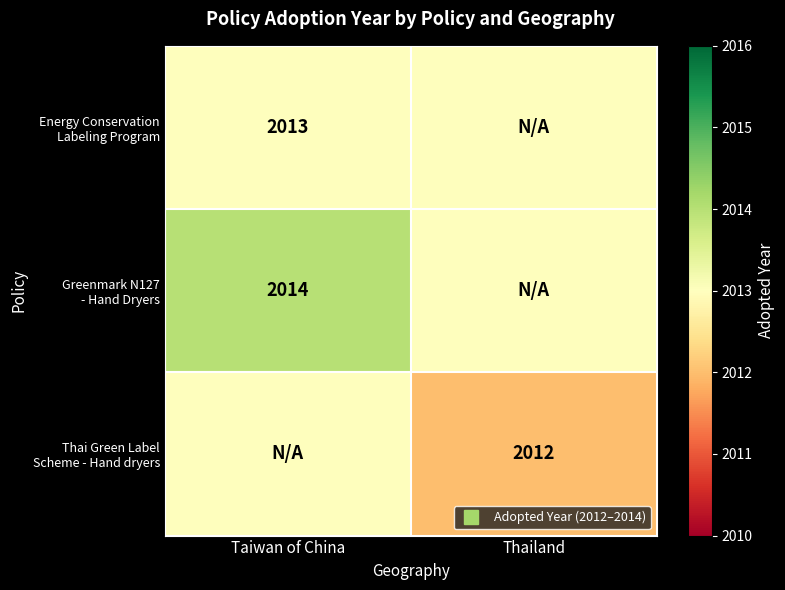

Which series has the largest total across all categories?

Greenmark N127 - Hand Dryers